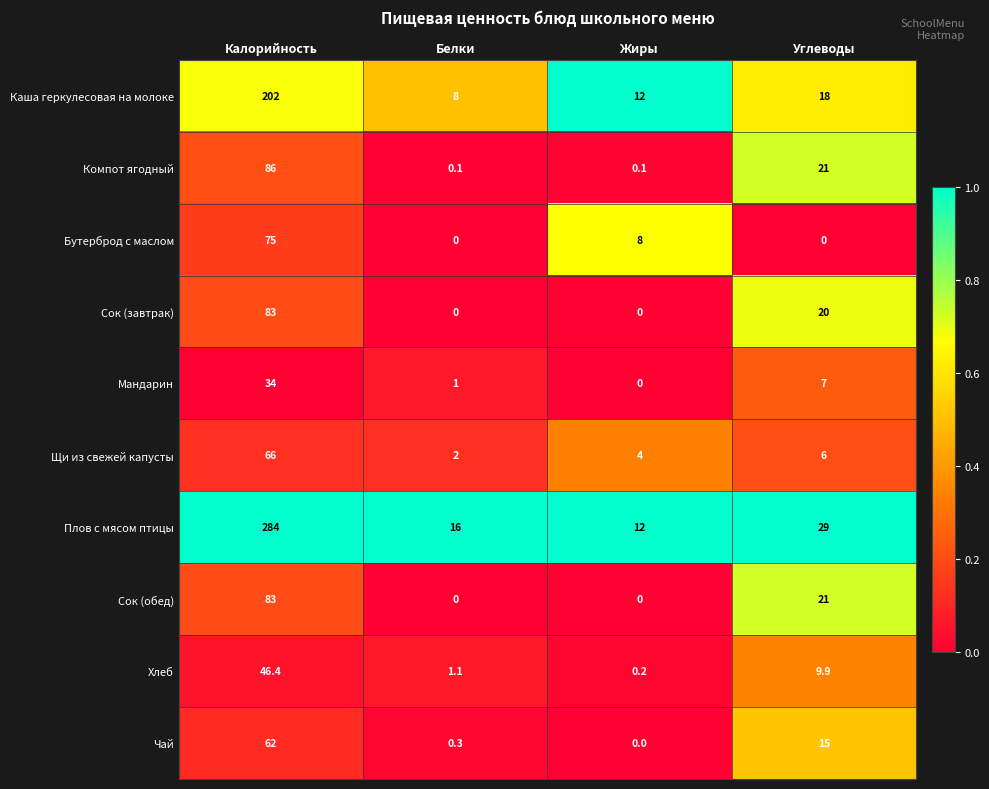

What value does the Мандарин series have at Углеводы?

7.0